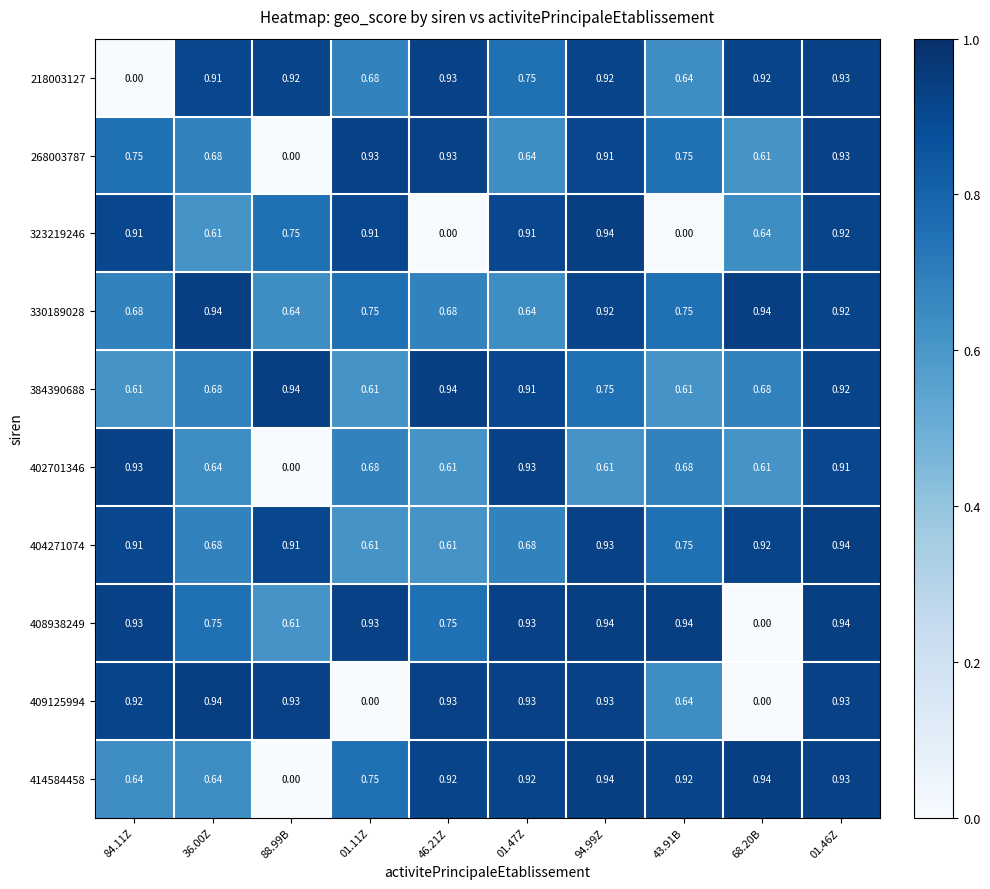

Is the value of 402701346 at 36.00Z greater than the value of 323219246 at 43.91B?

Yes